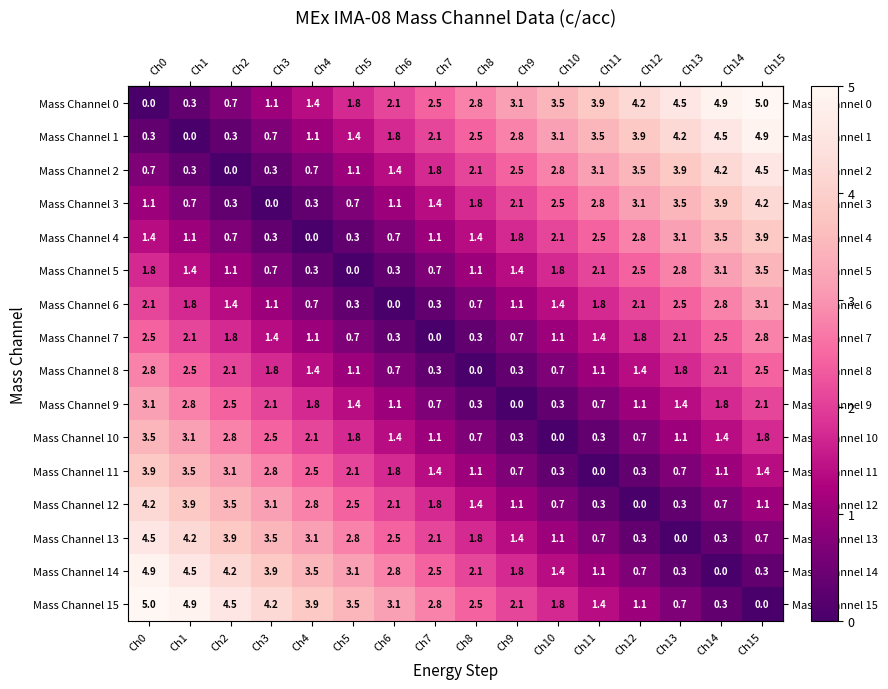

What is the spread (max minus min) of values at Ch1?

4.9